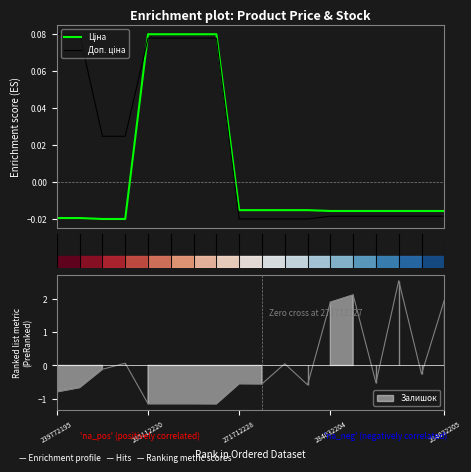

Which series changed the most between 6 and 11?

Доп. ціна